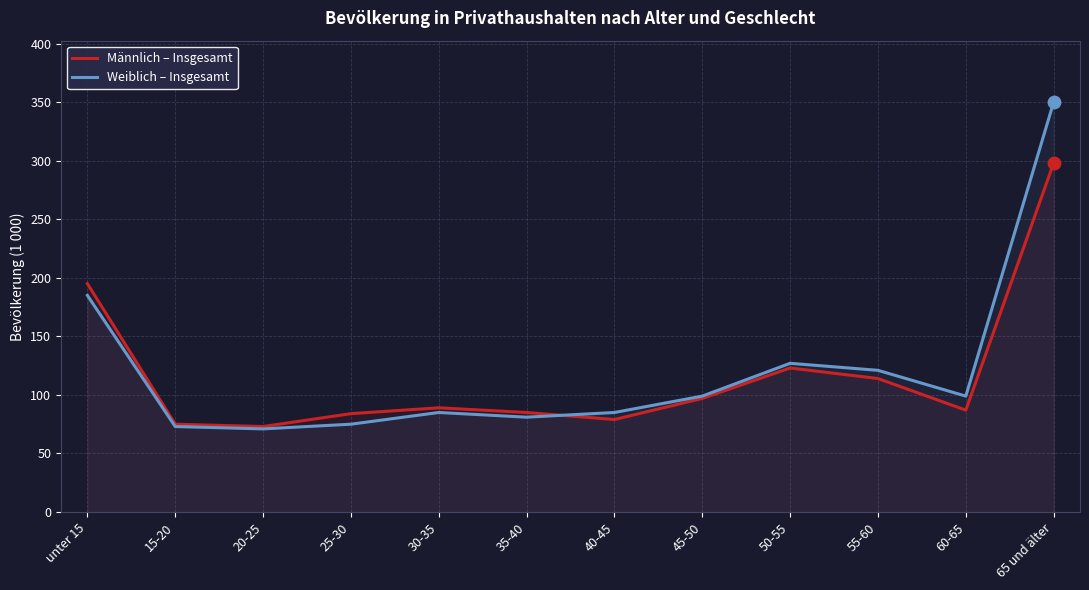

At how many categories does at least one series exceed 124?

3